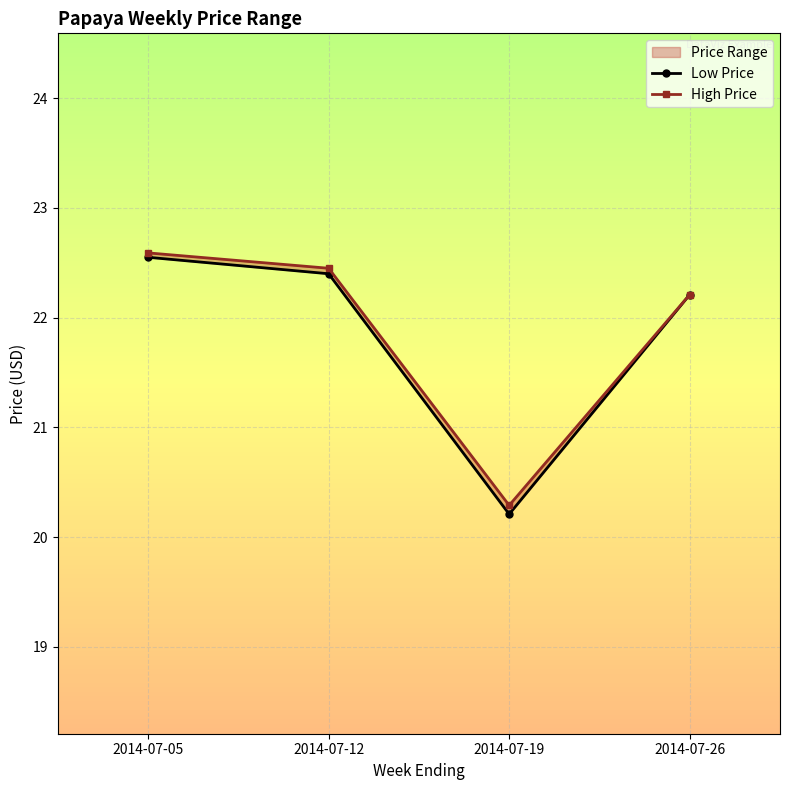

What is the difference between the Low Price values at 2014-07-19 and 2014-07-26?

2.0